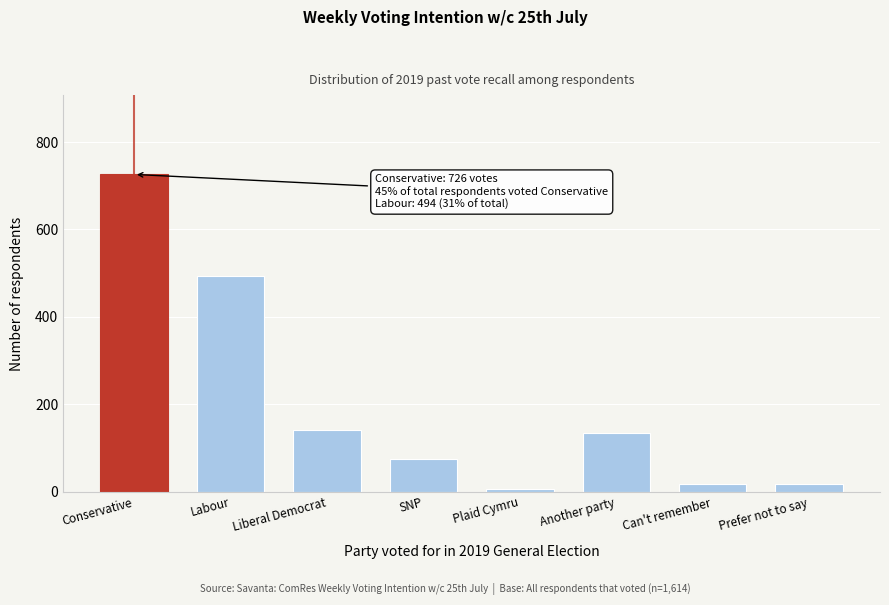

Reading right to left, list all the values displayed in this chart.

Prefer not to say=18	Can't remember=18	Another party=135	Plaid Cymru=6	SNP=75	Liberal Democrat=141	Labour=494	Conservative=726